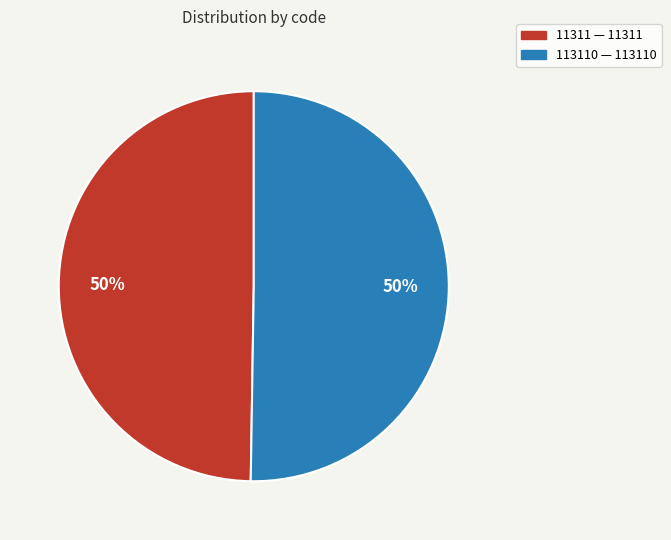

To the nearest percent, what is the average slice percentage?

50%